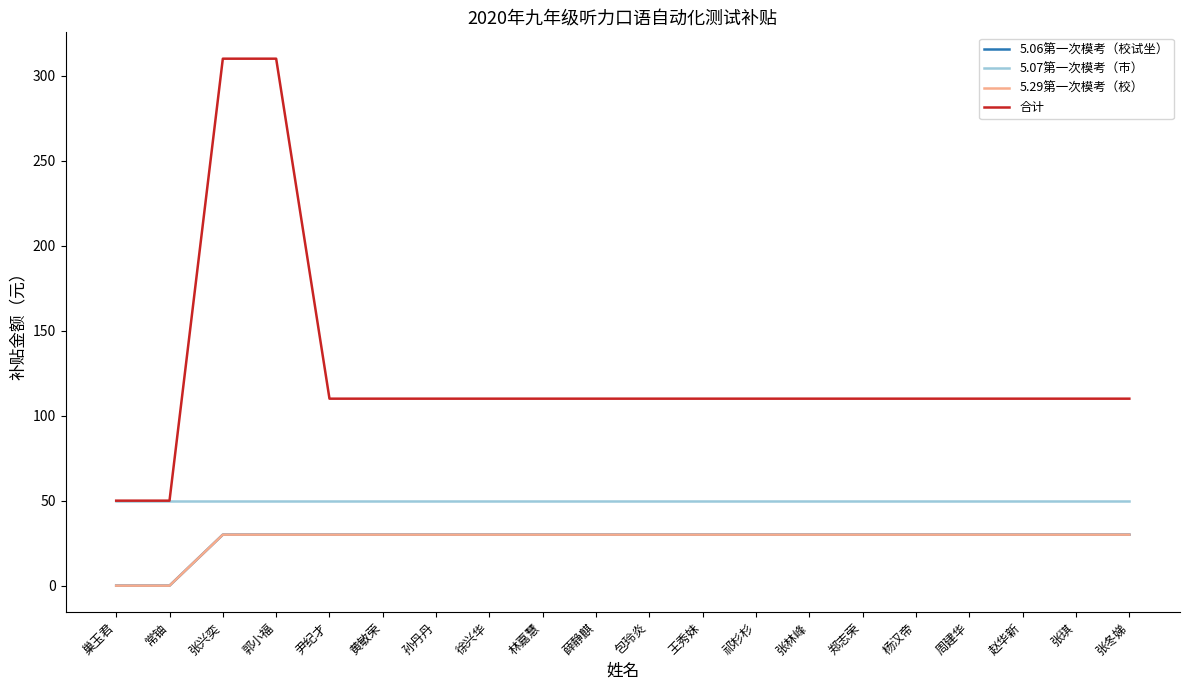

What is the lowest value of the 合计 series?

50